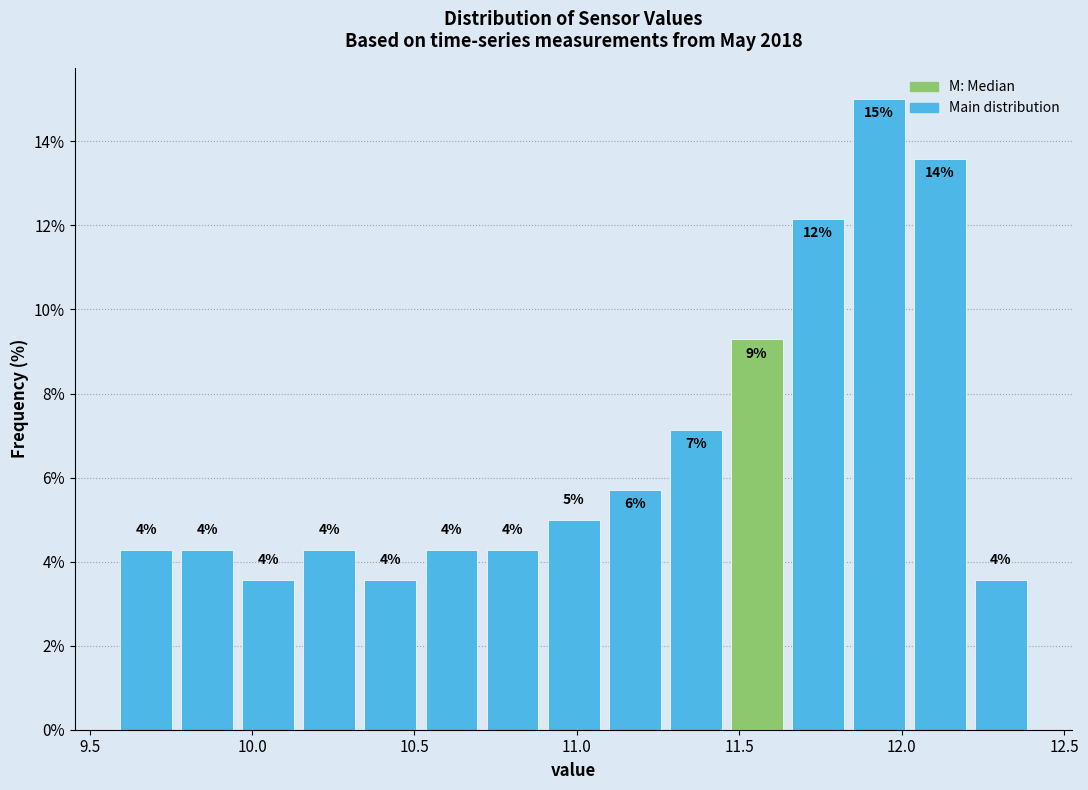

Read against the x-axis, roughly where is the centre of the tallest bar?

11.95